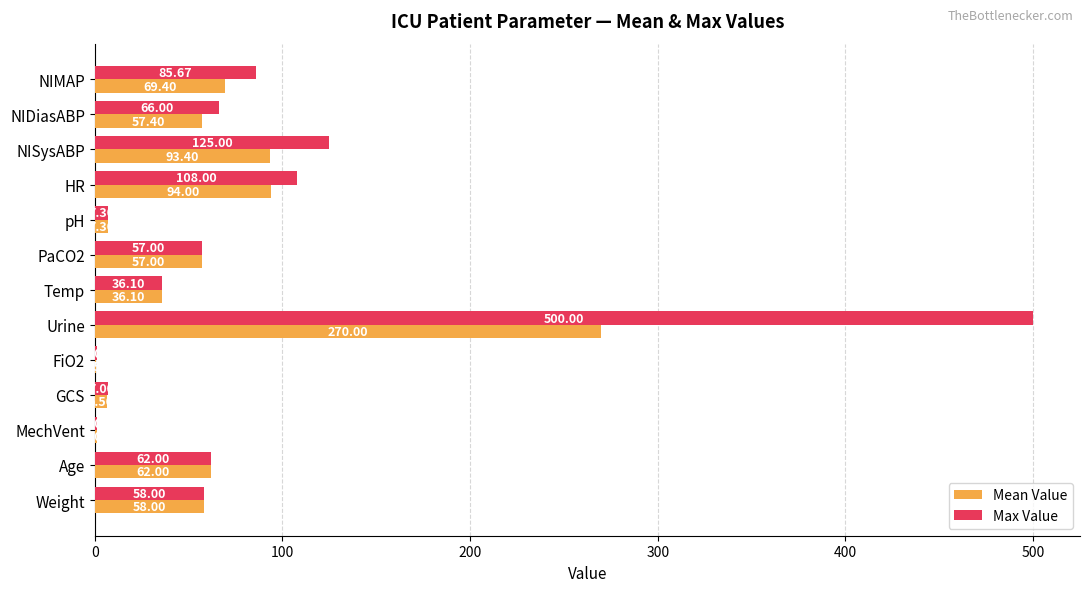

Which series has the widest spread of values?

Max Value